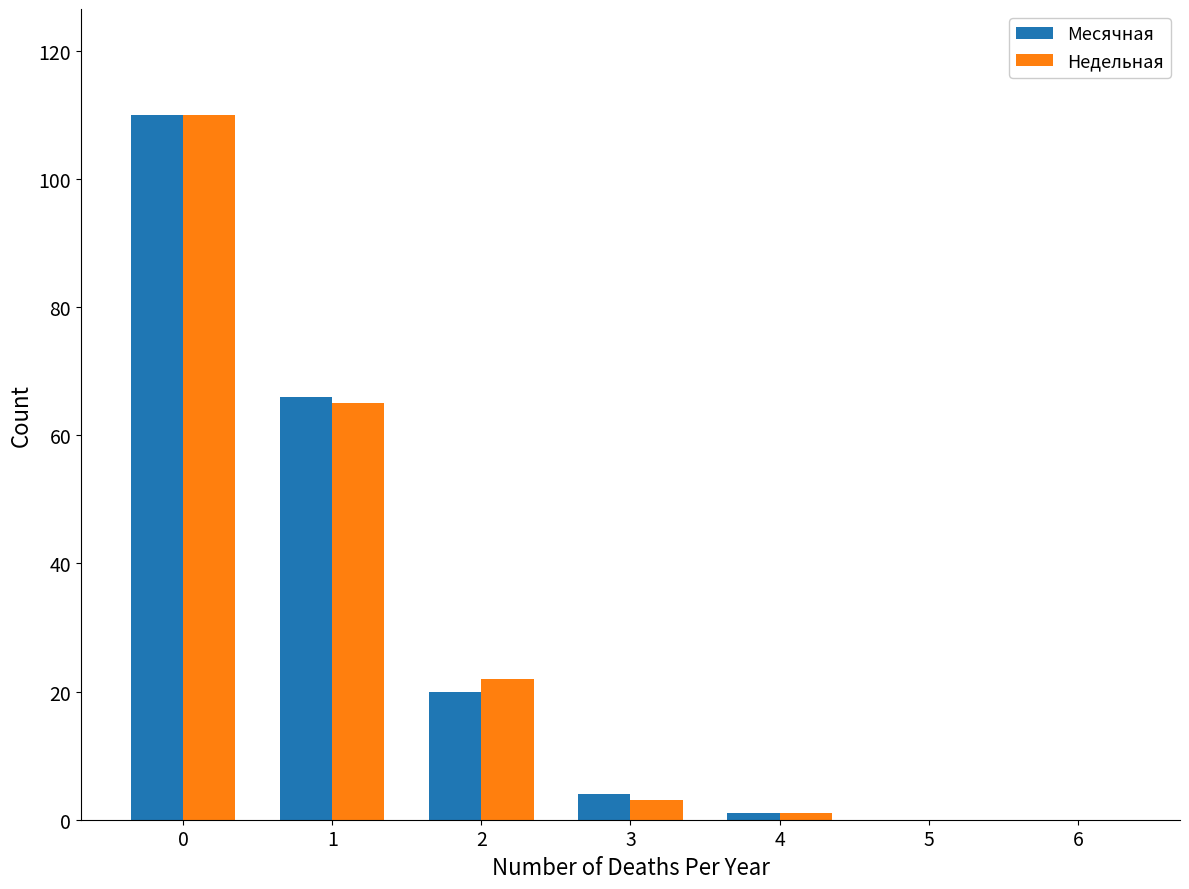

Reading left to right, list all the values displayed in this chart.

Месячная: 110	66	20	4	1	0	0
Недельная: 110	65	22	3	1	0	0